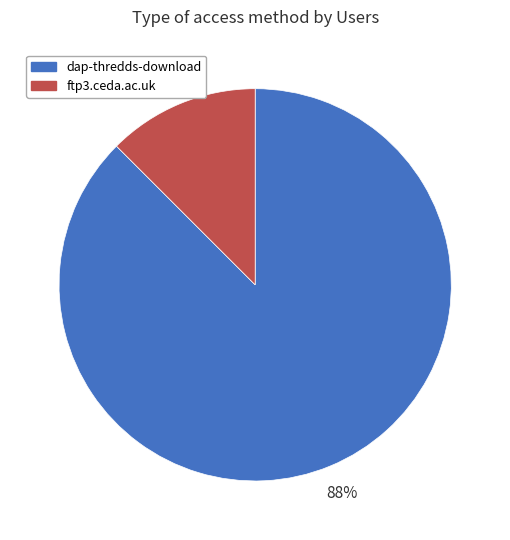

Rank the categories by value from lowest to highest.

ftp3.ceda.ac.uk, dap-thredds-download